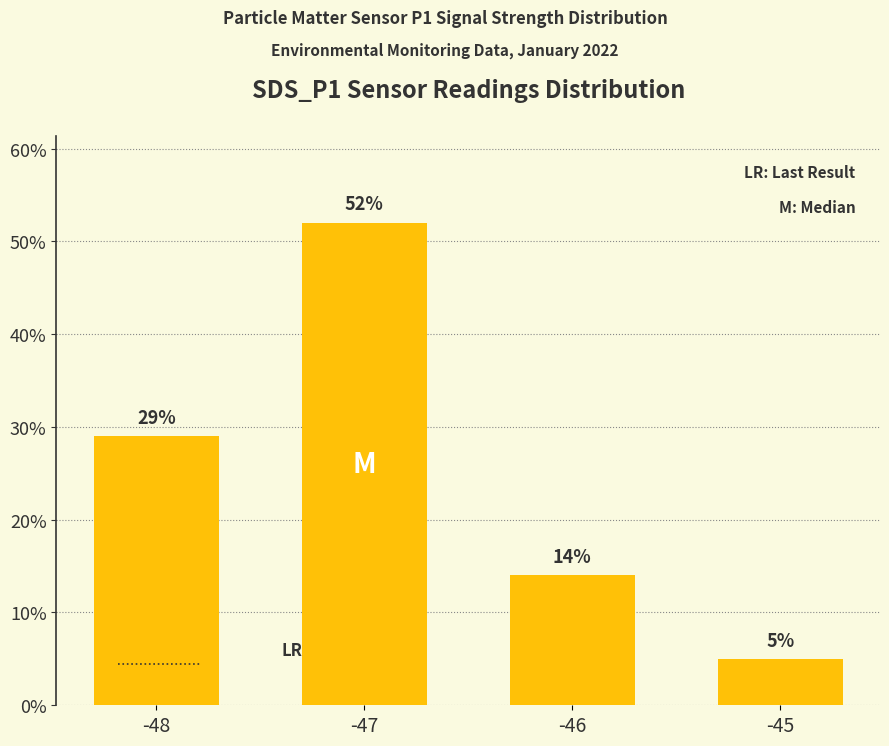

What is the difference between the second highest and second lowest values?

15